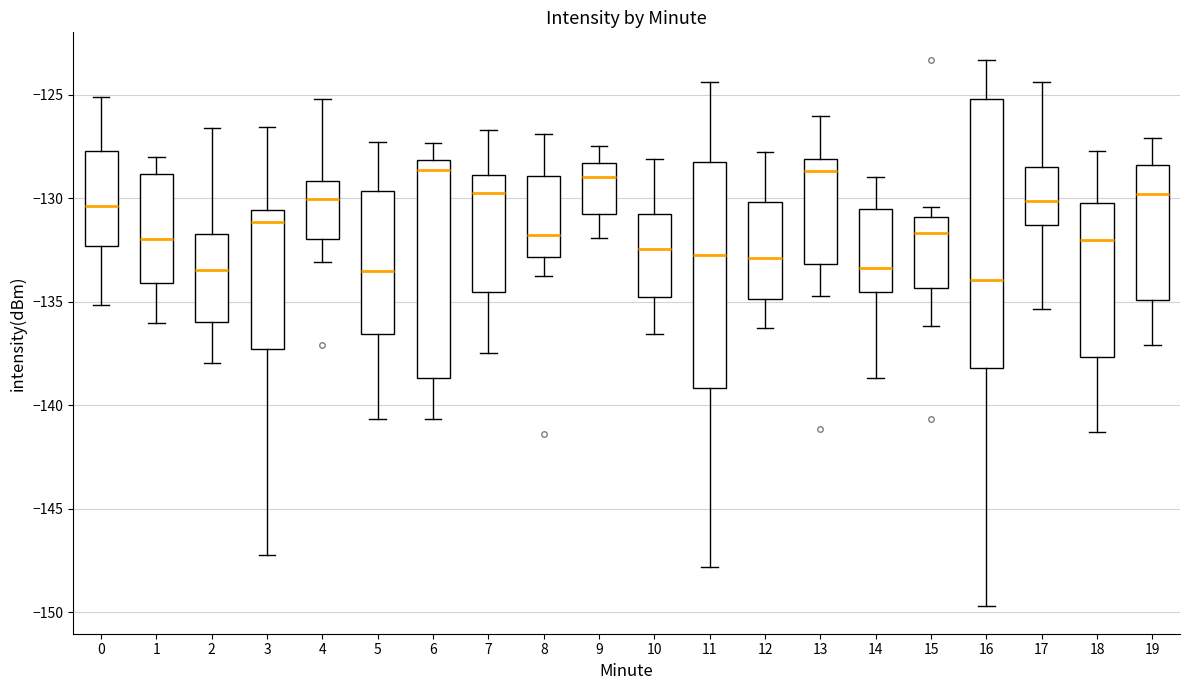

Which box is the tallest, from its lower edge to its upper edge?

16